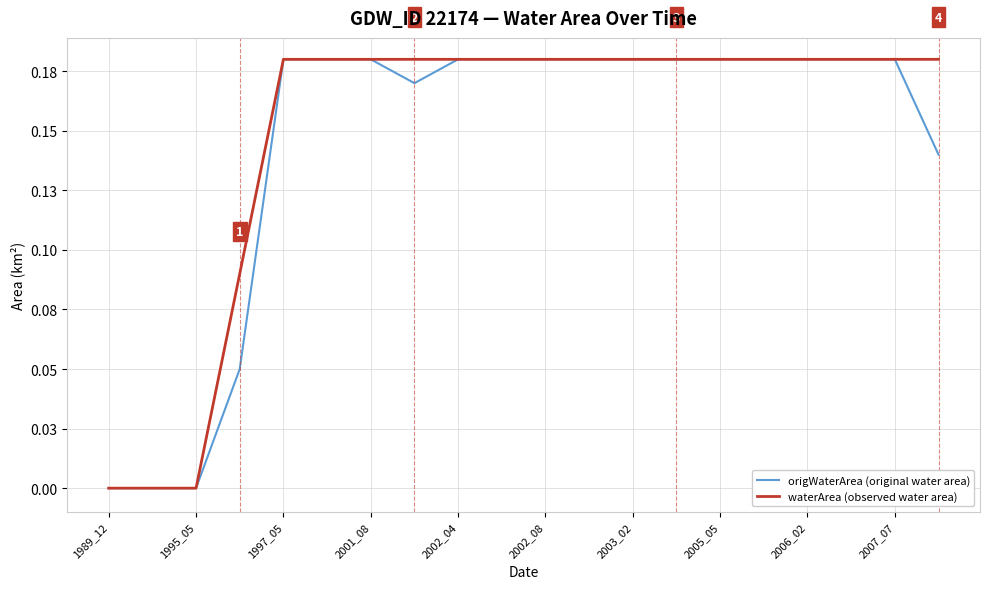

What are all the series names shown in the legend?

origWaterArea (original water area), waterArea (observed water area)